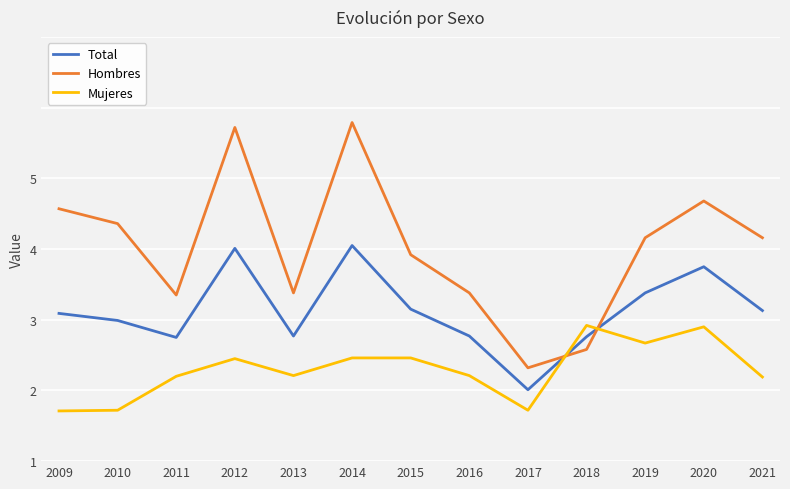

At 2012, list the series in order from largest to smallest.

Hombres, Total, Mujeres